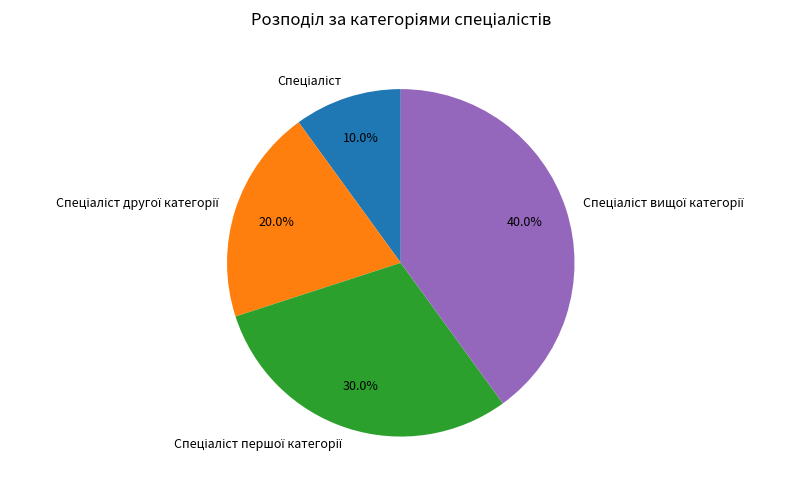

Does any single category account for the majority?

No